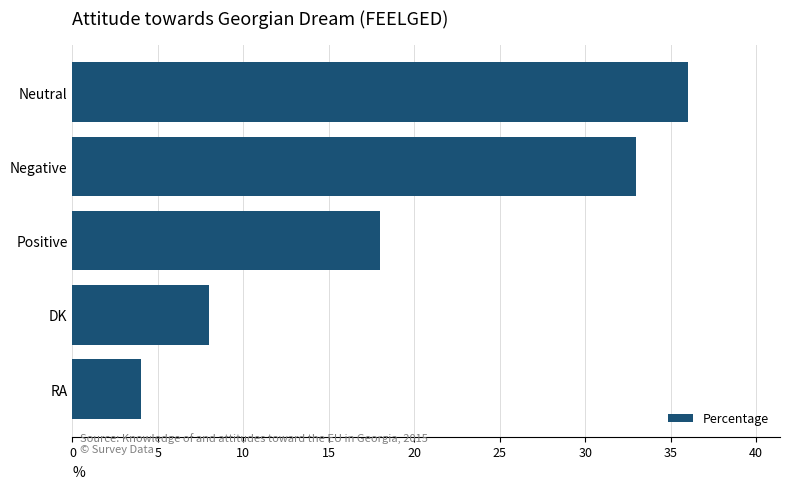

The value at RA is 4. True or false?

True